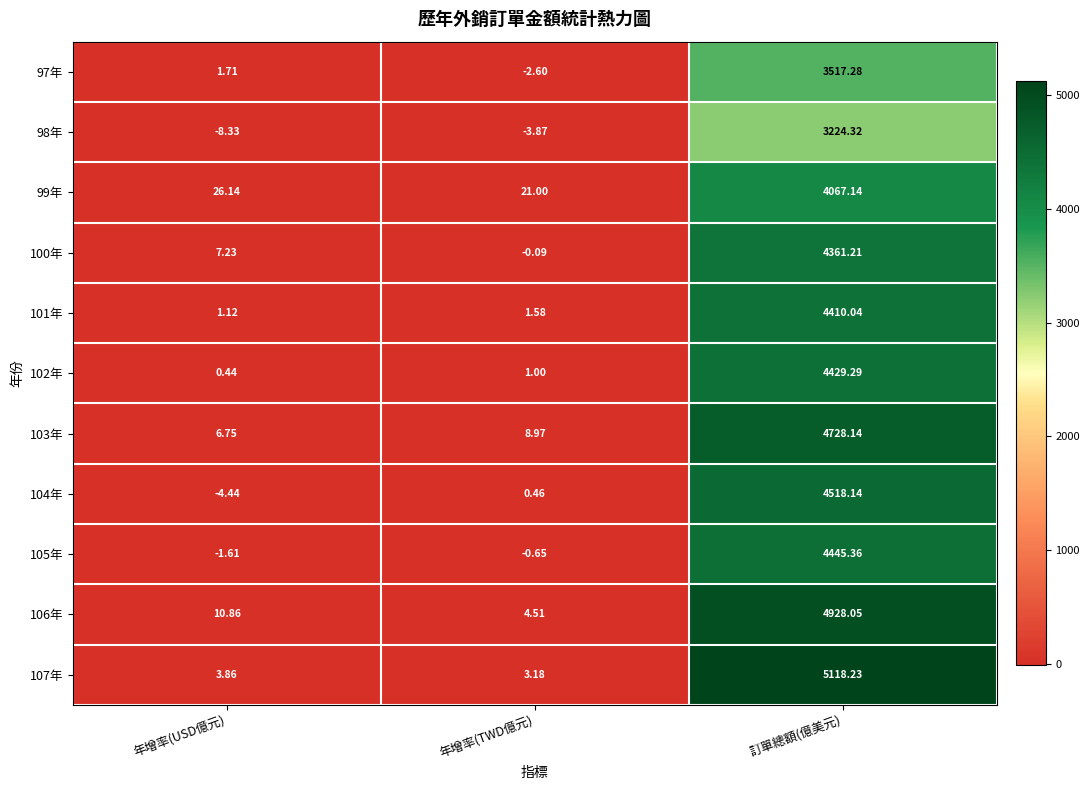

Which series has the largest range (max minus min)?

107年